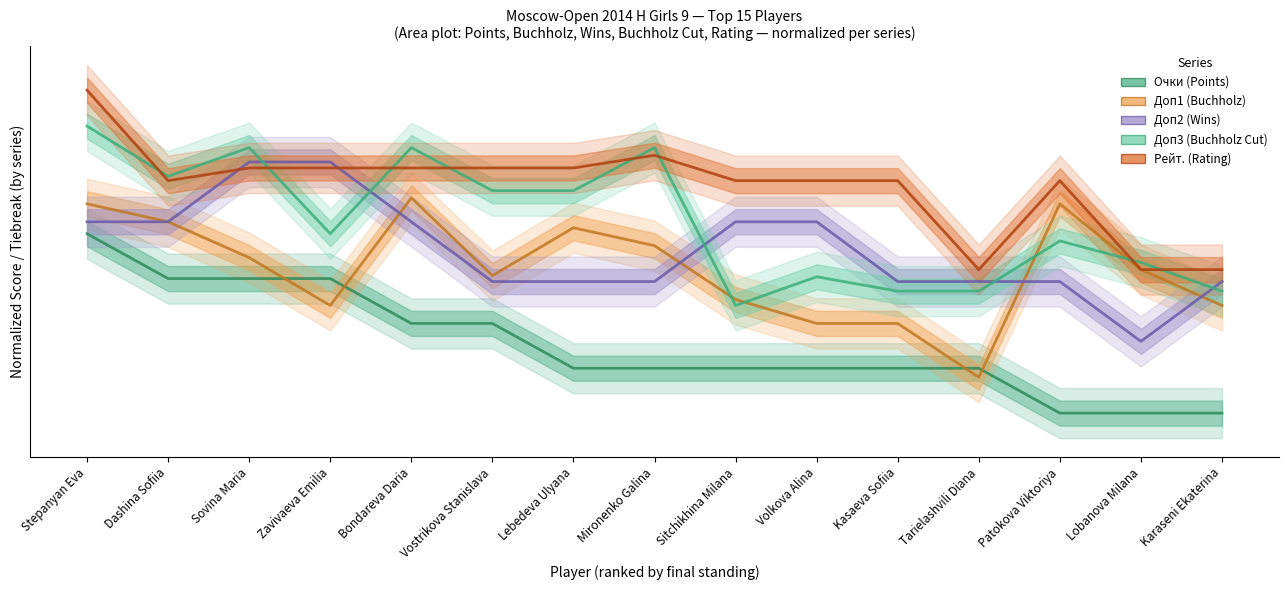

Is it true that Доп2 (Wins) equals 12.0 at Karaseni Ekaterina?

False